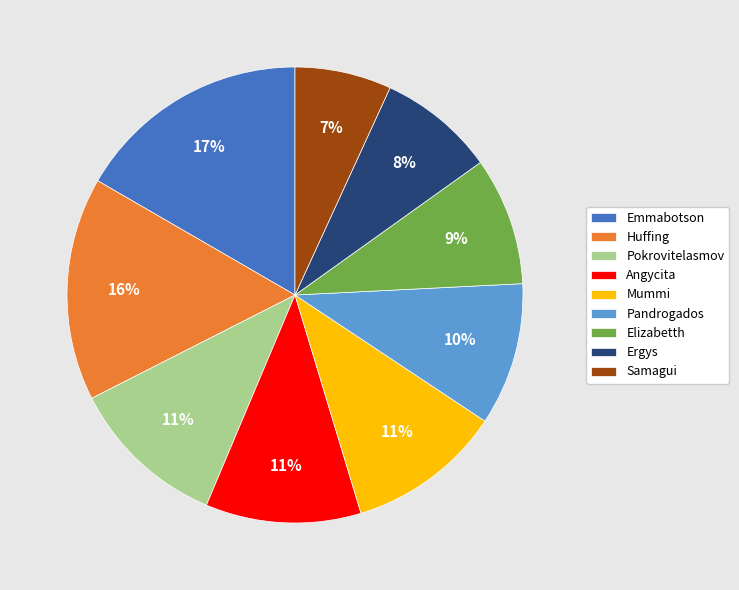

Which has a higher value, Elizabetth or Pandrogados?

Pandrogados